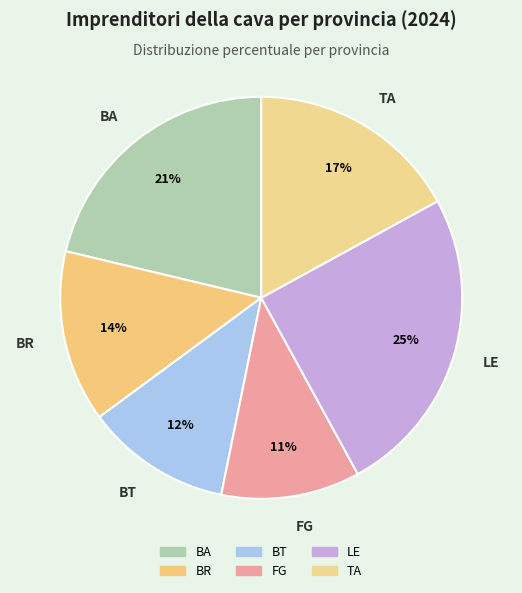

How many slices are in this pie chart?

6